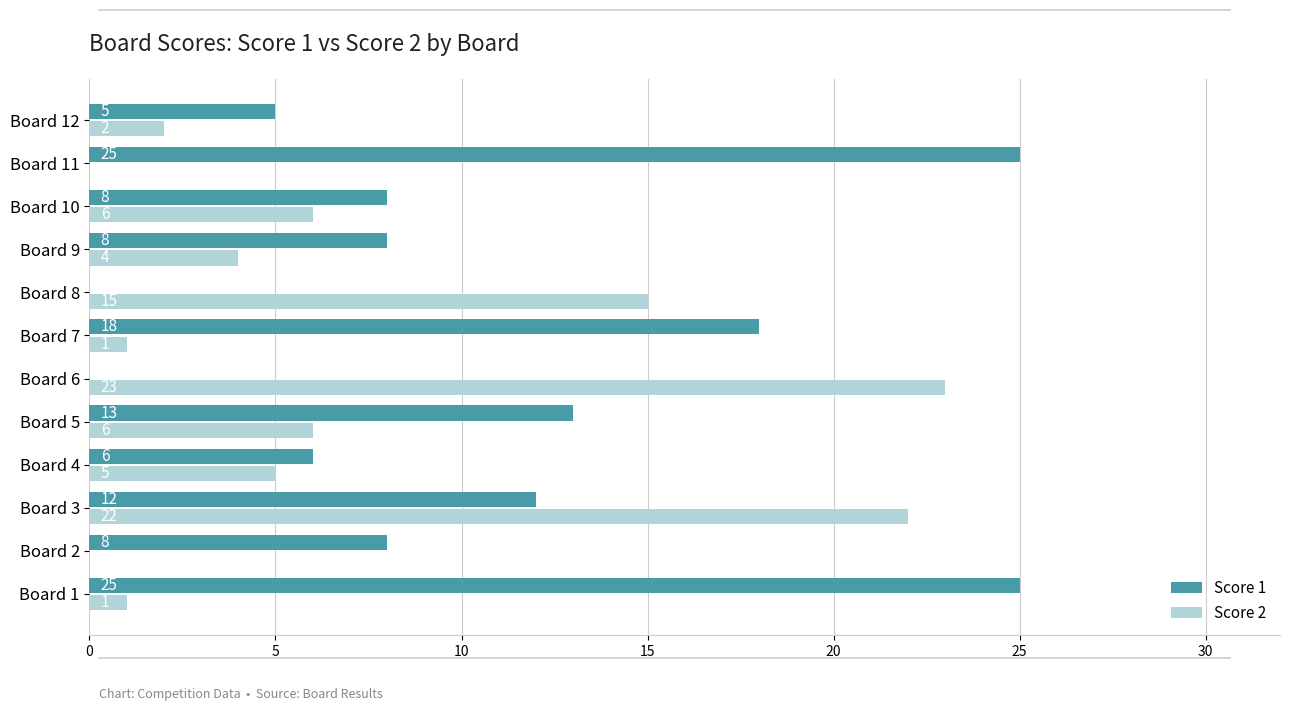

What are all the series names shown in the legend?

Score 1, Score 2